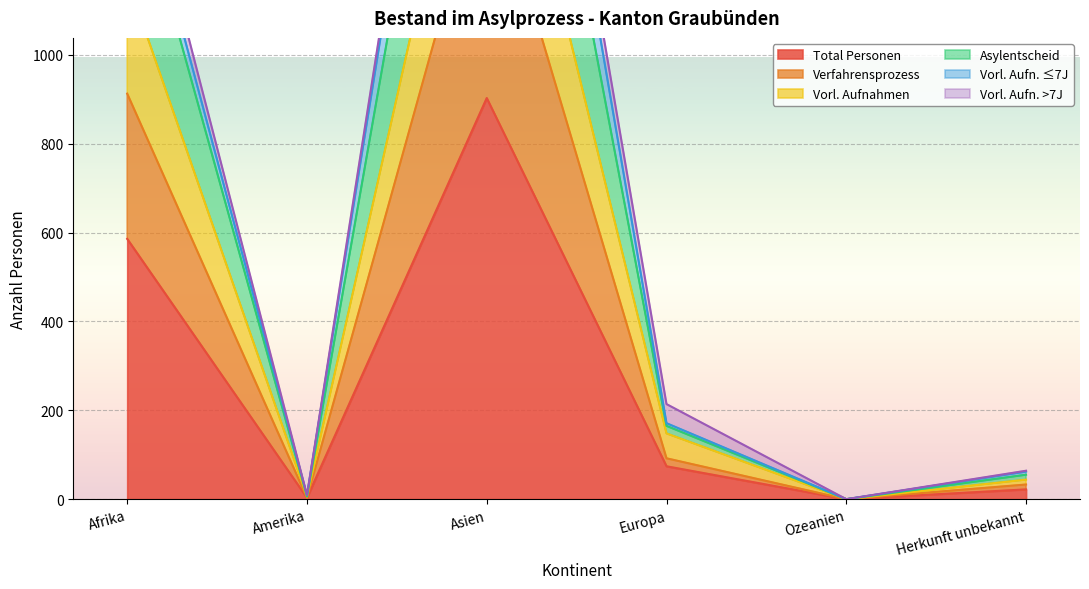

At which label does Total Personen first exceed 74?

Afrika